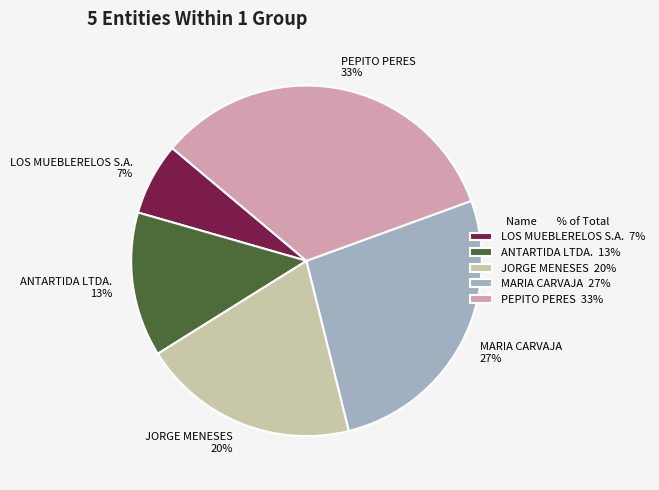

How many segments does this pie chart have?

5